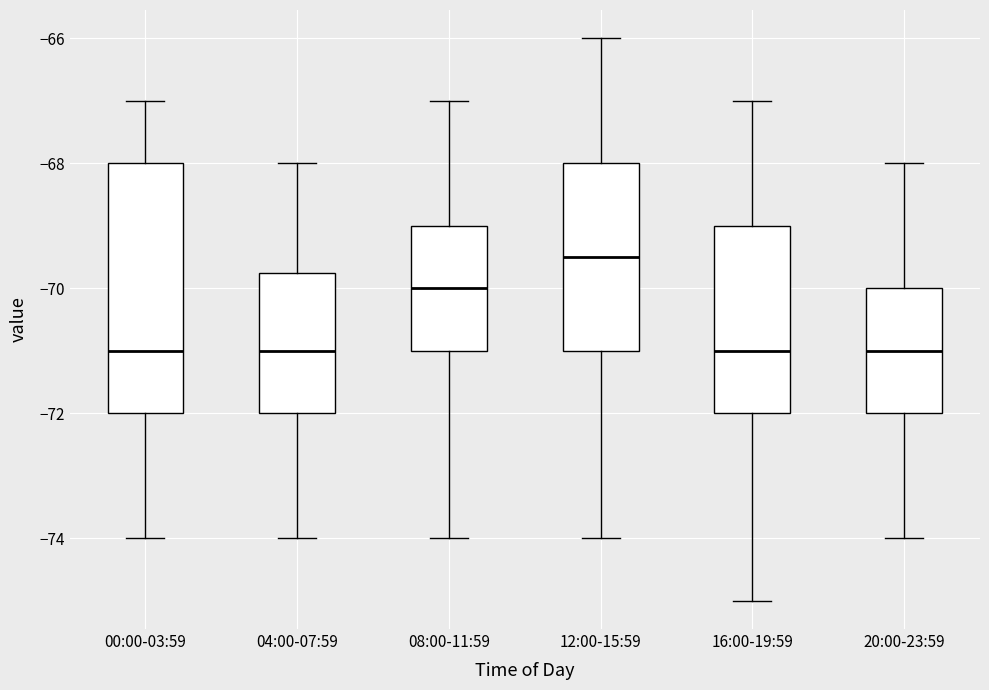

Reading left to right, read every box against the y-axis: the position of its median line, the range the box covers, and the ends of its whiskers. The values are not printed on the chart, so give them approximately, as read against the axis.

00:00-03:59: median -71.0, box -72.0 to -68.0, whiskers -74.0 to -67.0
04:00-07:59: median -71.0, box -72.0 to -69.8, whiskers -74.0 to -68.0
08:00-11:59: median -70.0, box -71.0 to -69.0, whiskers -74.0 to -67.0
12:00-15:59: median -69.4, box -71.0 to -68.0, whiskers -74.0 to -66.0
16:00-19:59: median -71.0, box -72.0 to -69.0, whiskers -75.0 to -67.0
20:00-23:59: median -71.0, box -72.0 to -70.0, whiskers -74.0 to -68.0